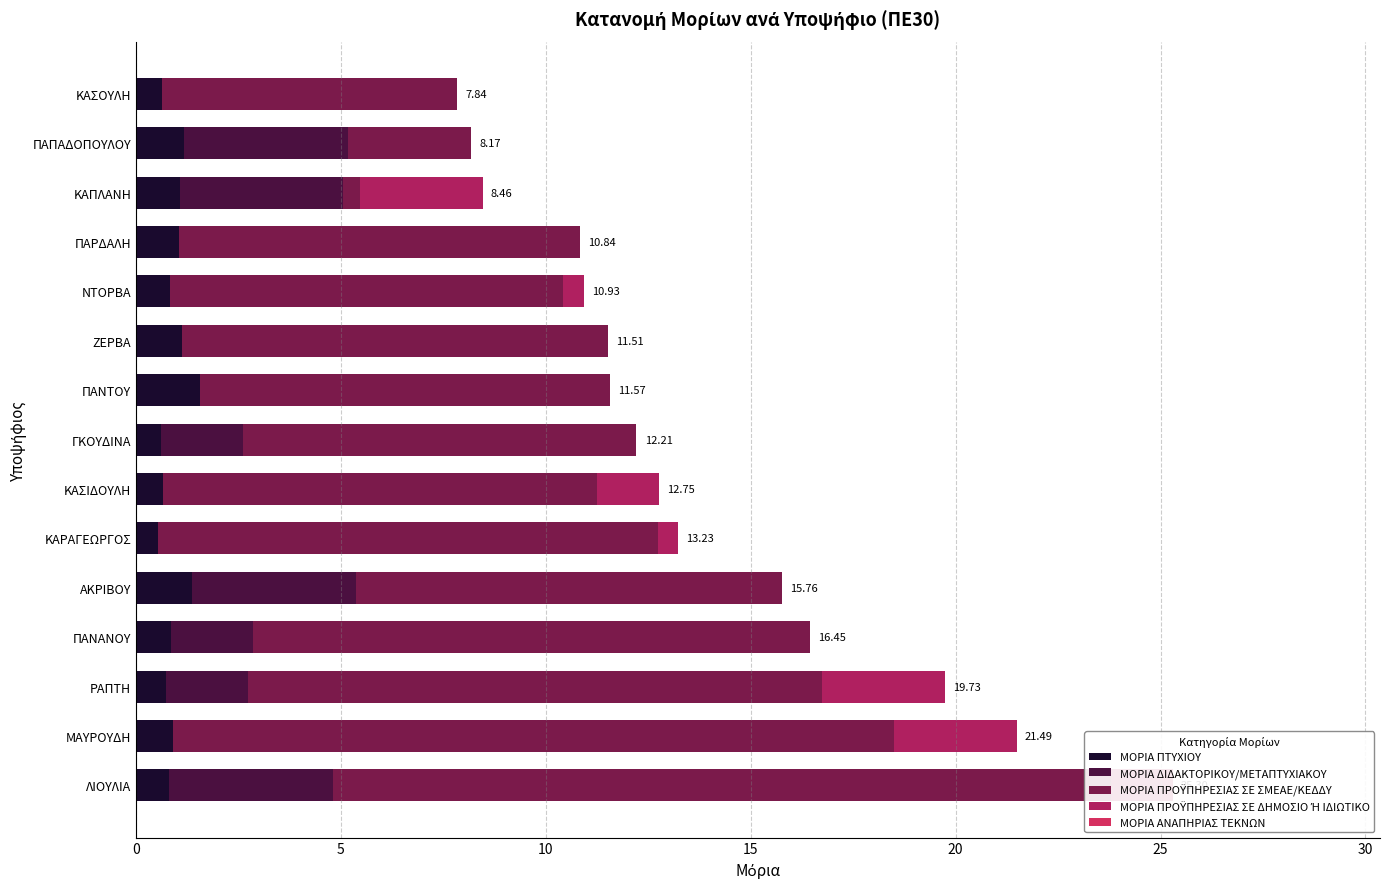

Reading right to left, extract all data points from this chart.

ΜΟΡΙΑ ΠΤΥΧΙΟΥ: 0.6	1.2	1.1	1.0	0.8	1.1	1.6	0.6	0.7	0.5	1.4	0.8	0.7	0.9	0.8
ΜΟΡΙΑ ΔΙΔΑΚΤΟΡΙΚΟΥ/ΜΕΤΑΠΤΥΧΙΑΚΟΥ: 0.0	4.0	4.0	0.0	0.0	0.0	0.0	2.0	0.0	0.0	4.0	2.0	2.0	0.0	4.0
ΜΟΡΙΑ ΠΡΟΫΠΗΡΕΣΙΑΣ ΣΕ ΣΜΕΑΕ/ΚΕΔΔΥ: 7.2	3.0	0.4	9.8	9.6	10.4	10.0	9.6	10.6	12.2	10.4	13.6	14.0	17.6	19.0
ΜΟΡΙΑ ΠΡΟΫΠΗΡΕΣΙΑΣ ΣΕ ΔΗΜΟΣΙΟ Ή ΙΔΙΩΤΙΚΟ: 0.0	0.0	3.0	0.0	0.5	0.0	0.0	0.0	1.5	0.5	0.0	0.0	3.0	3.0	1.5
ΜΟΡΙΑ ΑΝΑΠΗΡΙΑΣ ΤΕΚΝΩΝ: 0.7	0.7	0.7	0.7	0.7	0.7	0.7	0.7	0.7	0.7	0.7	0.7	0.7	0.7	0.7